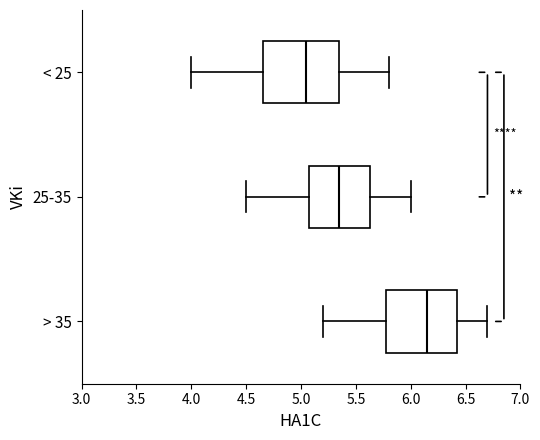

Which box has the furthest to the left median line?

< 25